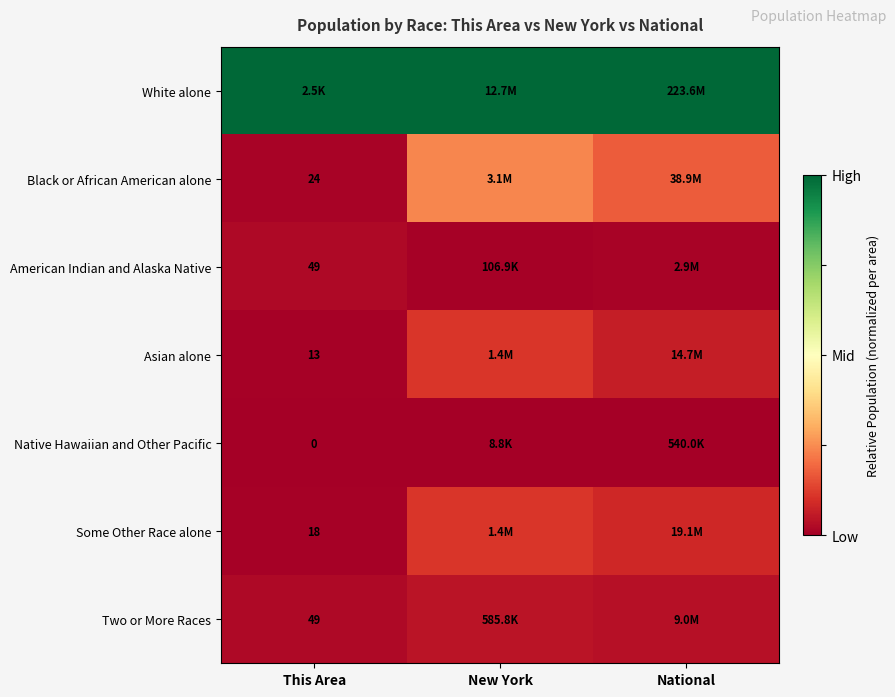

Is the value of Two or More Races at This Area greater than the value of Some Other Race alone at This Area?

Yes